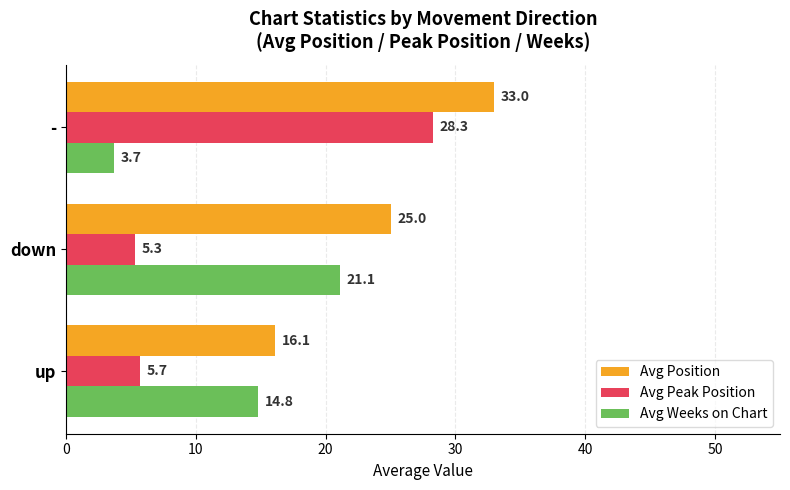

How many data points in Avg Weeks on Chart are above 14?

2